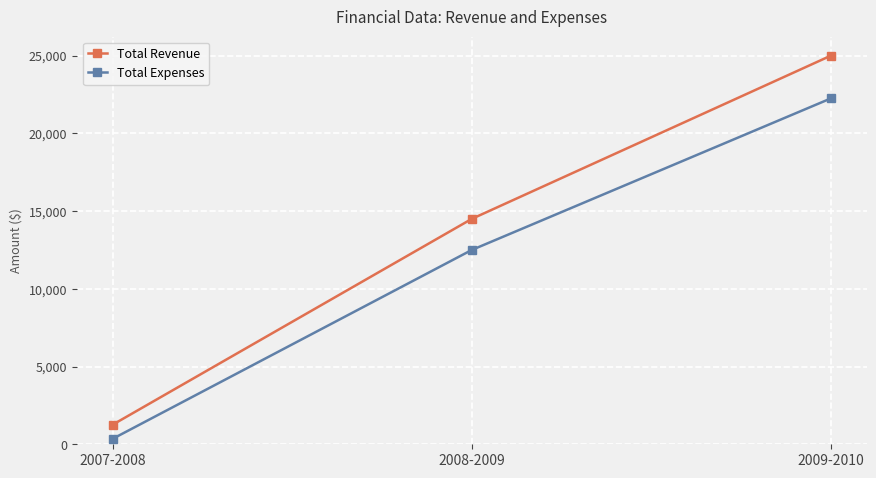

Reading left to right, transcribe all the data shown in this chart.

Total Revenue: 2007-2008=1260.2	2008-2009=14500.0	2009-2010=25000.0
Total Expenses: 2007-2008=352.3	2008-2009=12500.0	2009-2010=22250.0